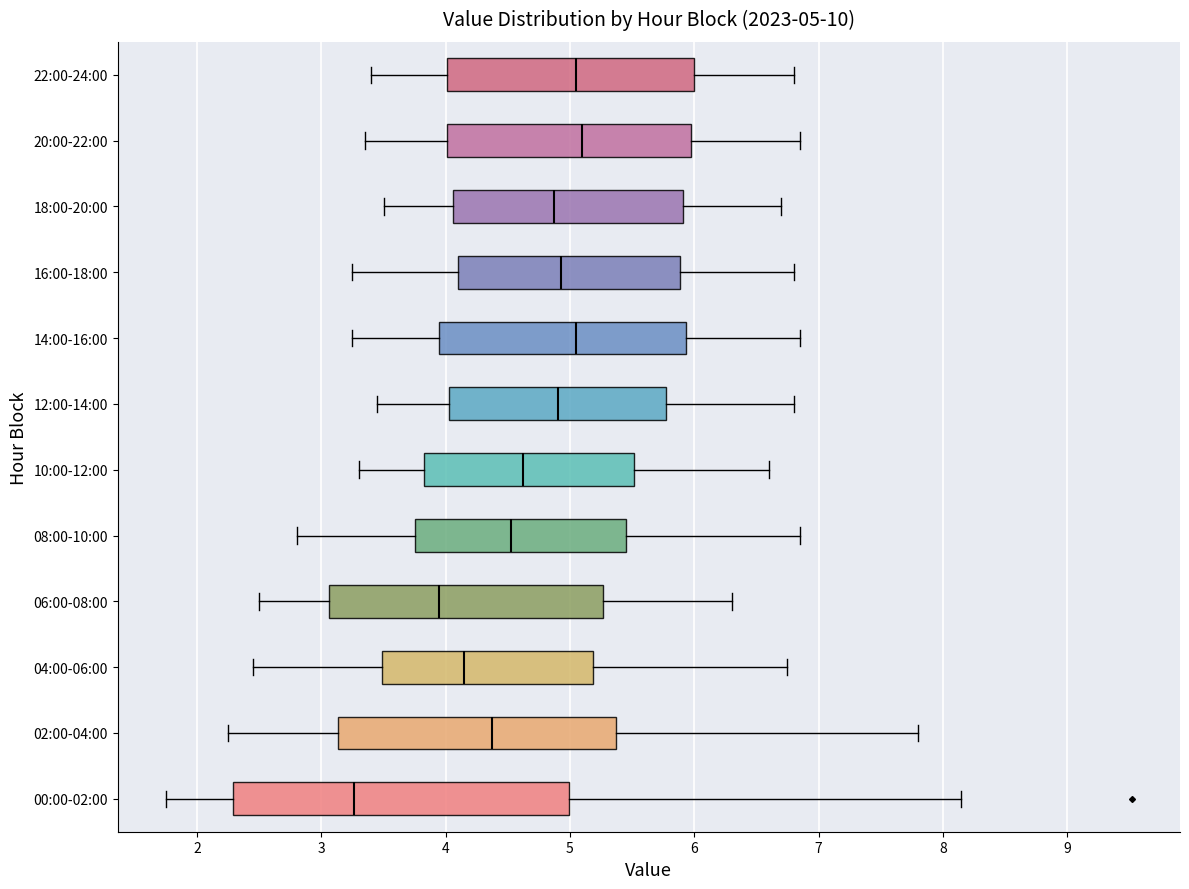

Which box has the furthest to the left median line?

00:00-02:00